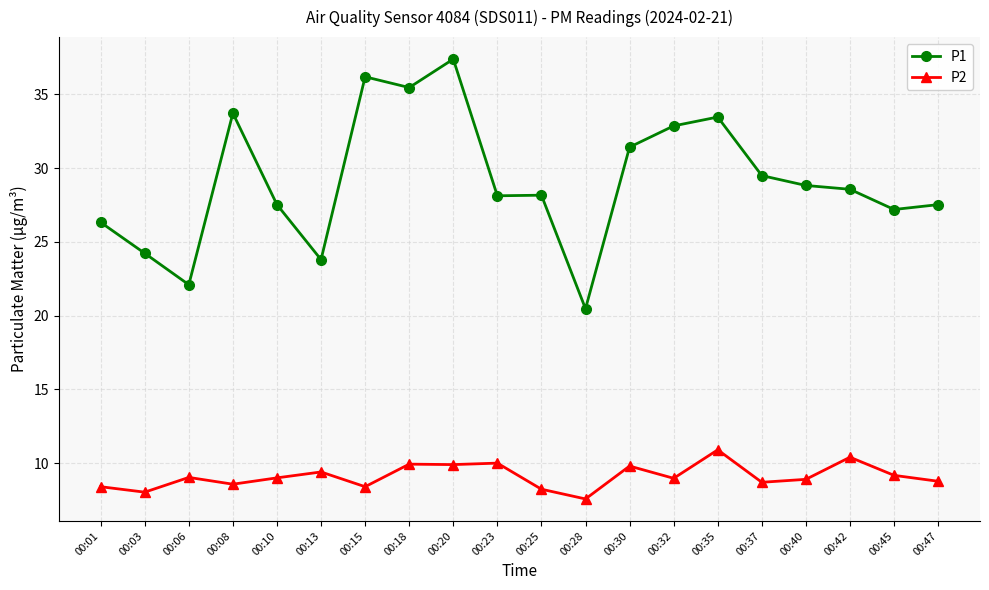

What is the maximum value shown in the chart?

37.4